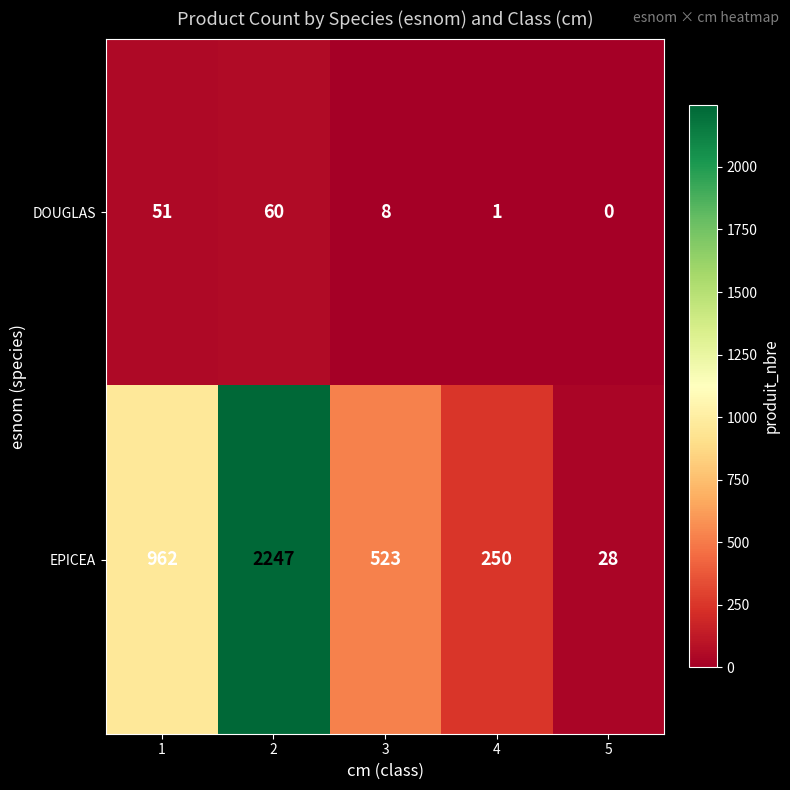

What is the highest value of the EPICEA series?

2247